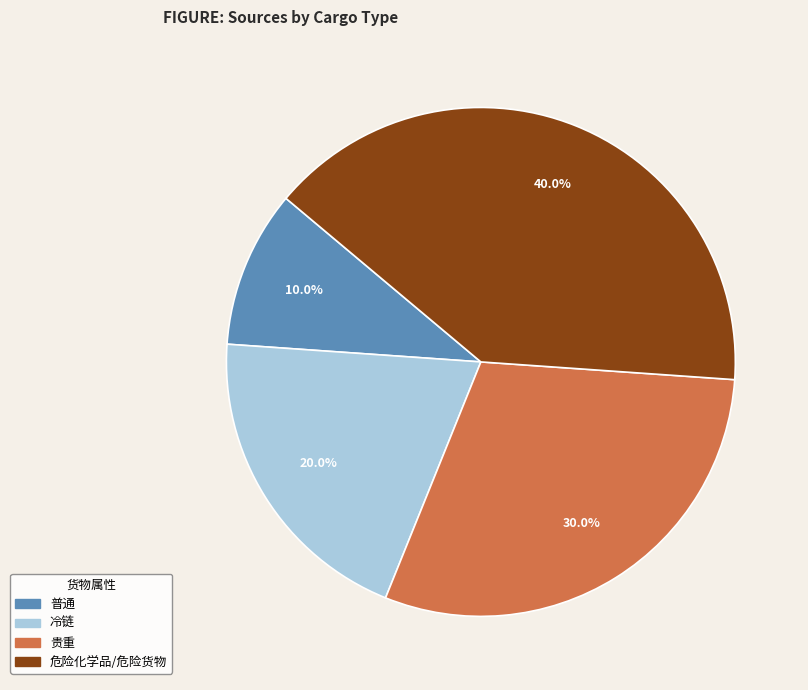

Approximately how many times larger is the value at 贵重 compared to 普通?

3.0